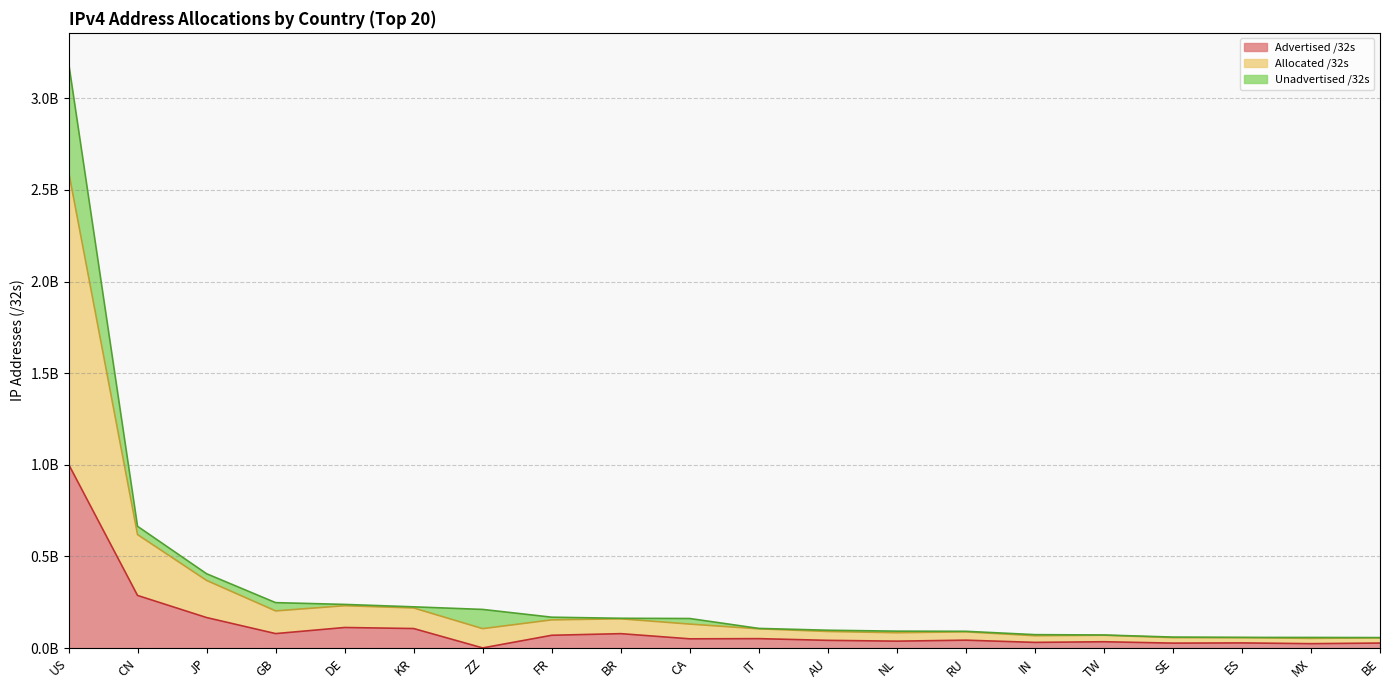

True or false: Advertised /32s (line) and Unadvertised /32s (line) cross at least once.

False